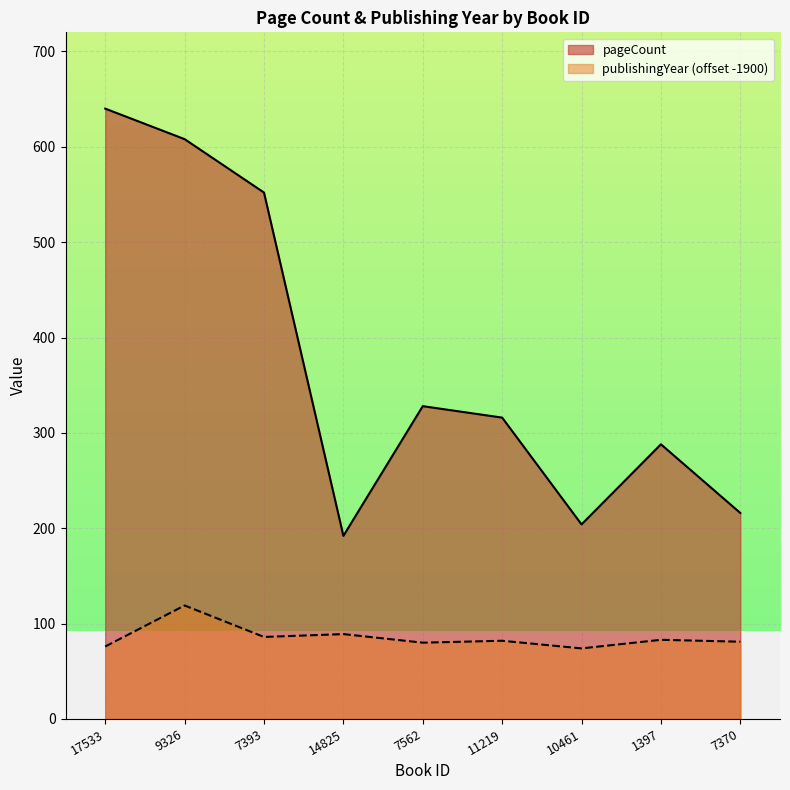

Does the chart display data point markers on the line(s)?

No